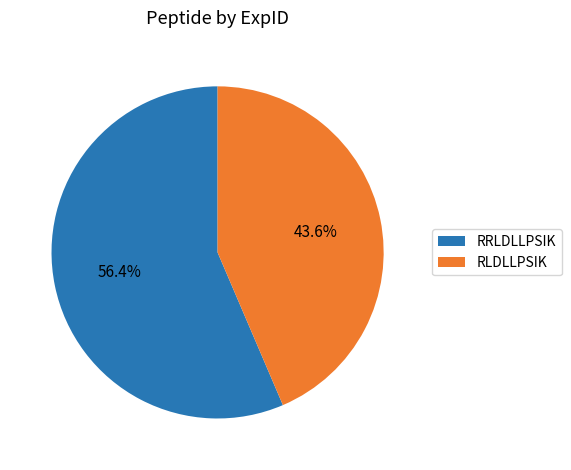

The RRLDLLPSIK slice represents 68% of the pie. True or false?

False